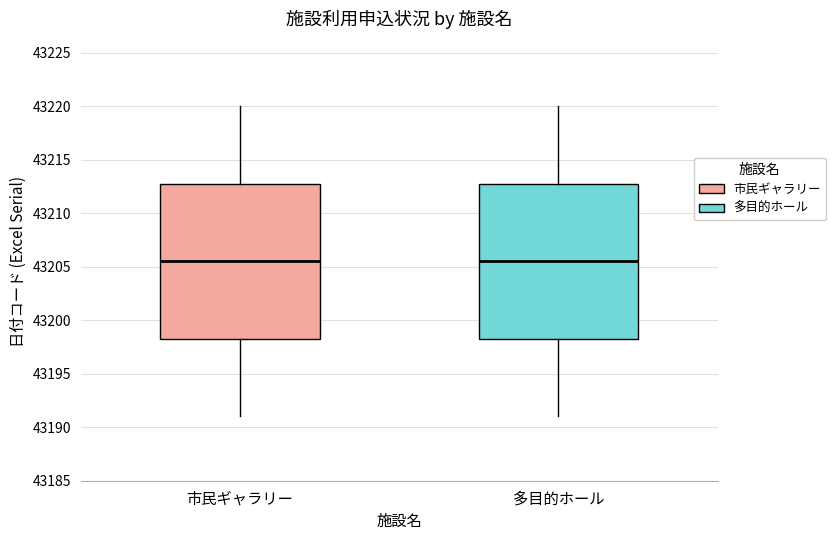

Reading left to right, read every box against the y-axis: the position of its median line, the range the box covers, and the ends of its whiskers. The values are not printed on the chart, so give them approximately, as read against the axis.

市民ギャラリー: median 43205.5, box 43198.5 to 43213.0, whiskers 43191.0 to 43220.0
多目的ホール: median 43205.5, box 43198.5 to 43213.0, whiskers 43191.0 to 43220.0